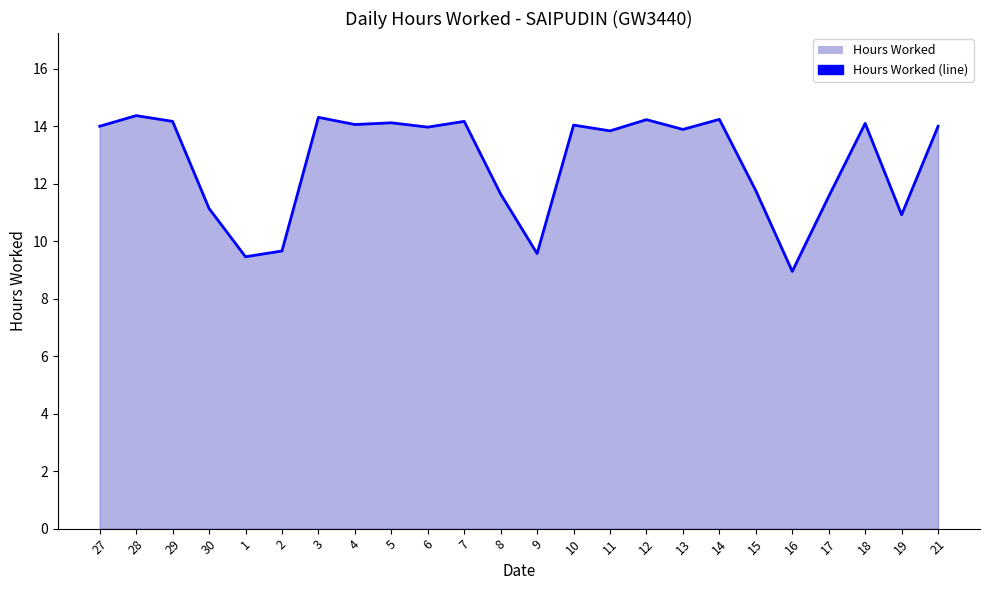

Does the chart have visible grid lines?

No